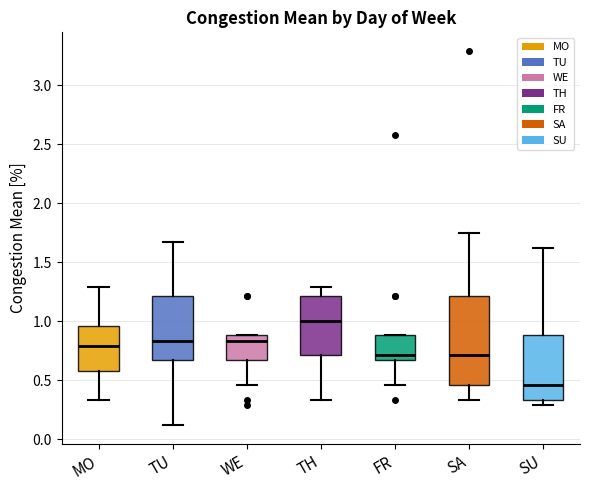

Which box has the highest median line?

TH